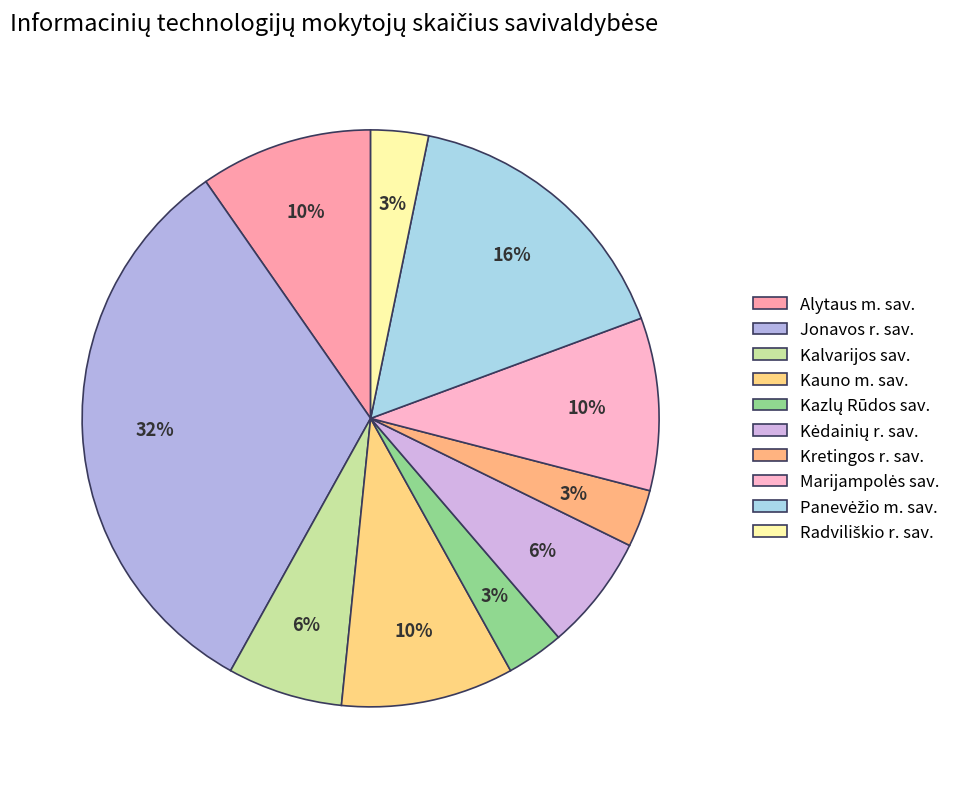

What is the largest slice in the pie chart?

Jonavos r. sav.